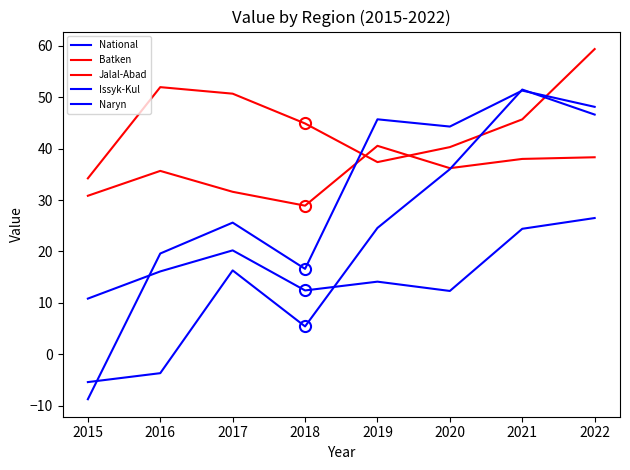

What is the average value of the Jalal-Abad series?

35.0